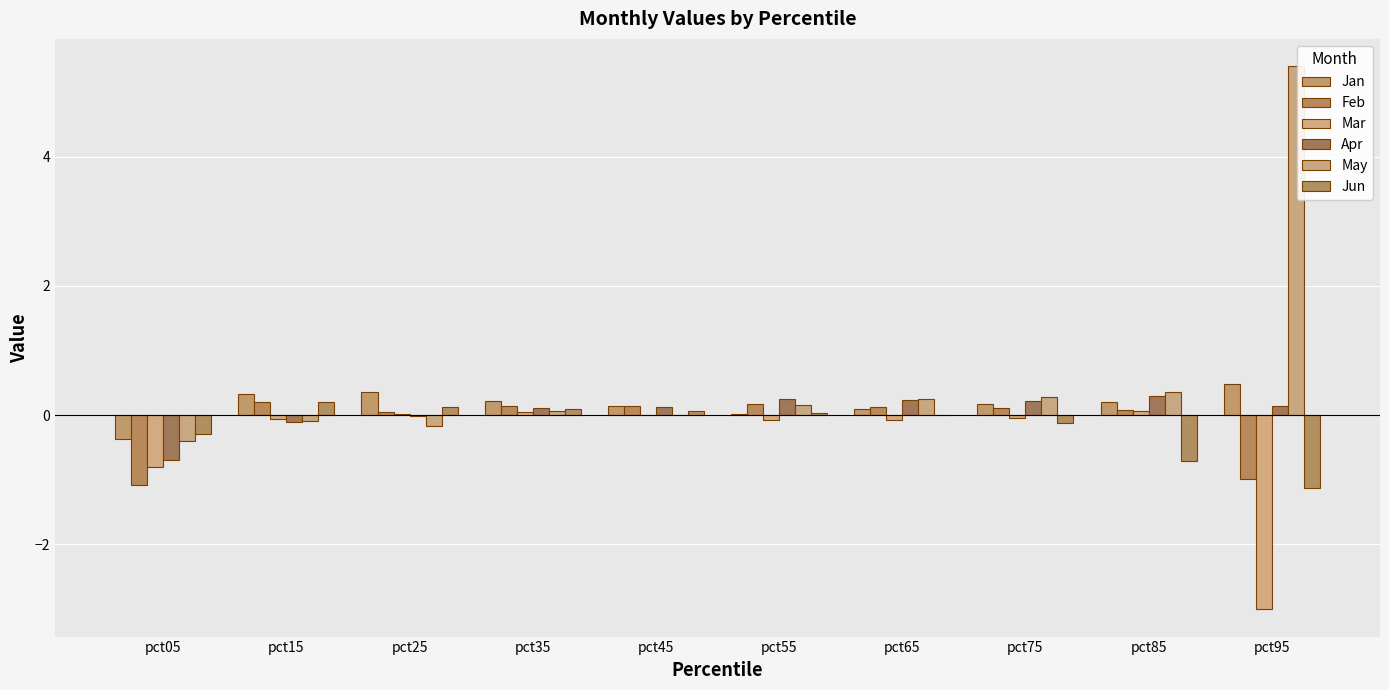

The May series shows -0.1 at pct15. True or false?

False